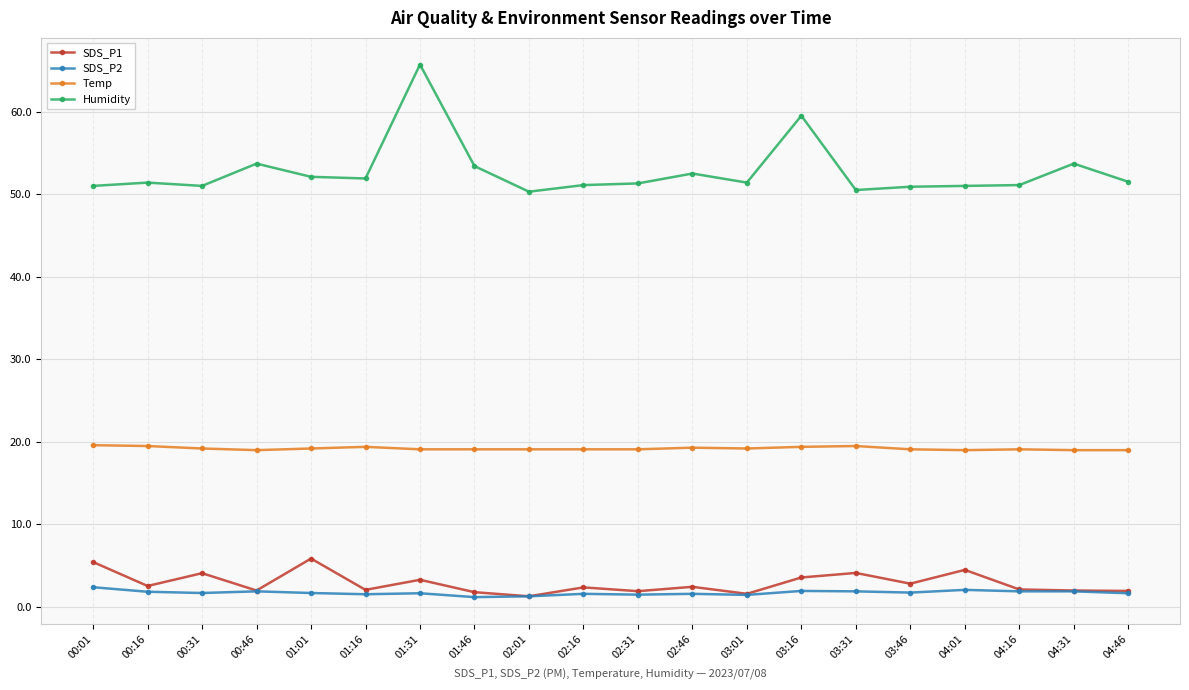

True or false: SDS_P2 has more than 0 points higher than both neighbors.

True